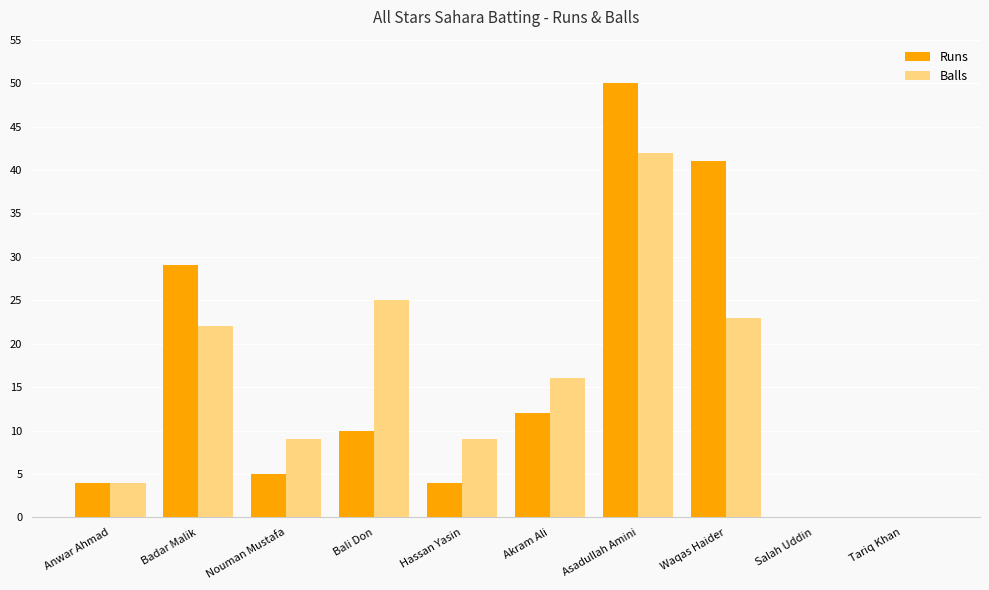

What is the difference between the Runs values at Nouman Mustafa and Tariq Khan?

5